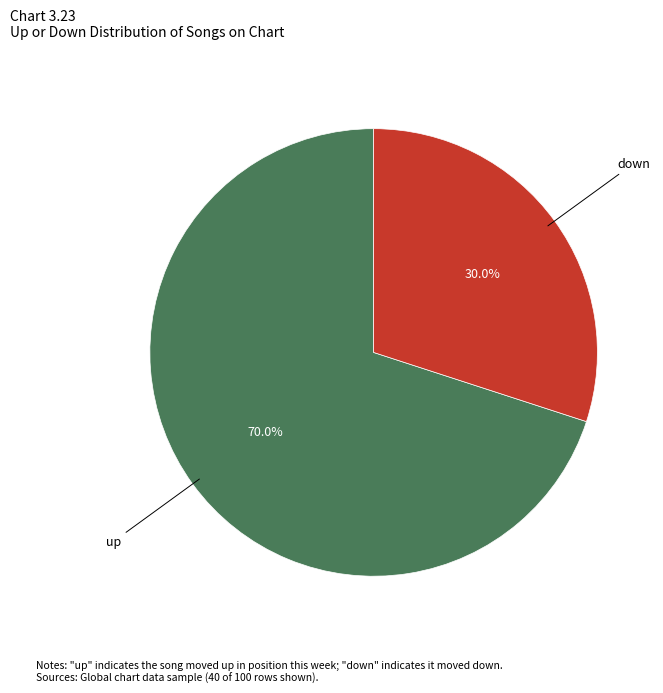

Does any single category account for the majority?

Yes